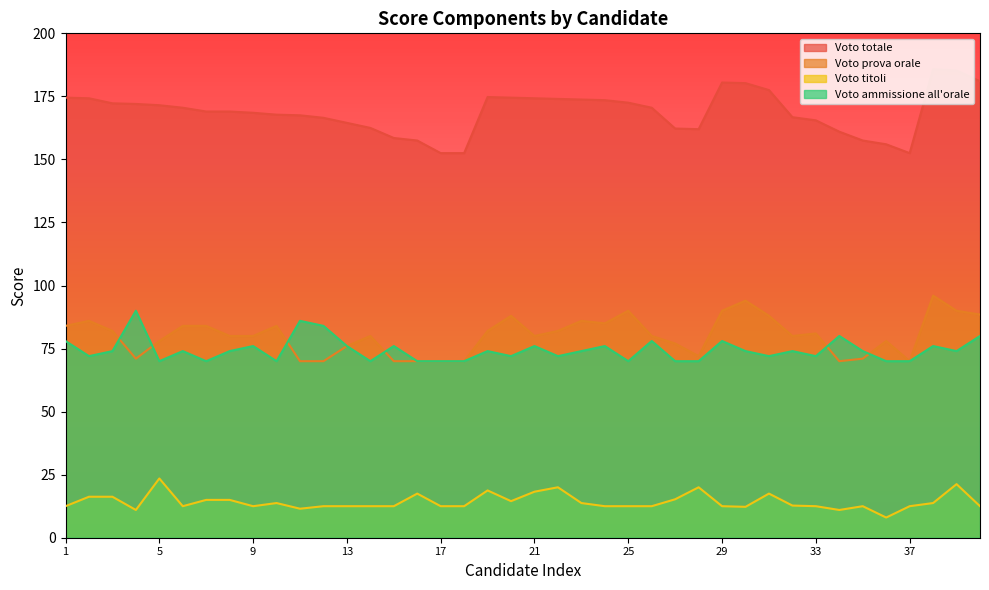

Where does the Voto titoli series first go above 12?

1